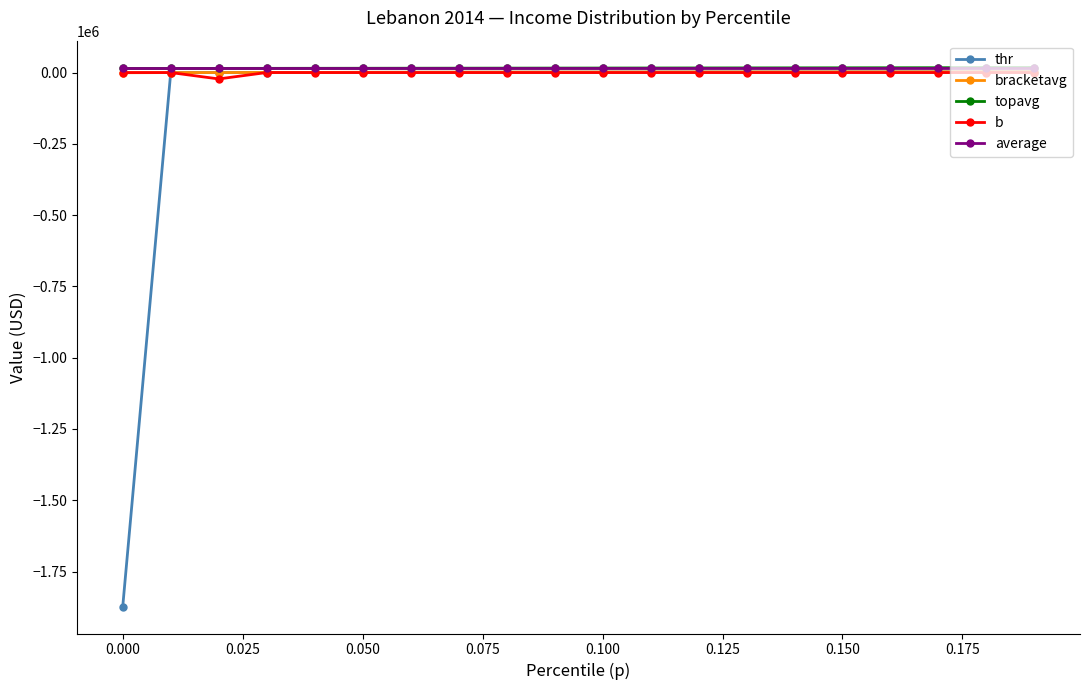

Count the number of data series in this chart.

5